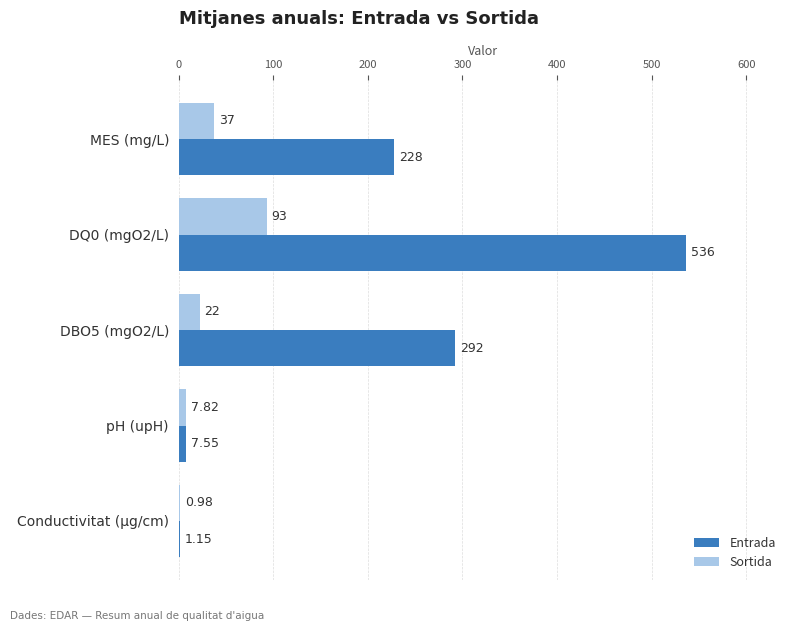

Which category has the highest value across all series?

DQ0 (mgO2/L)